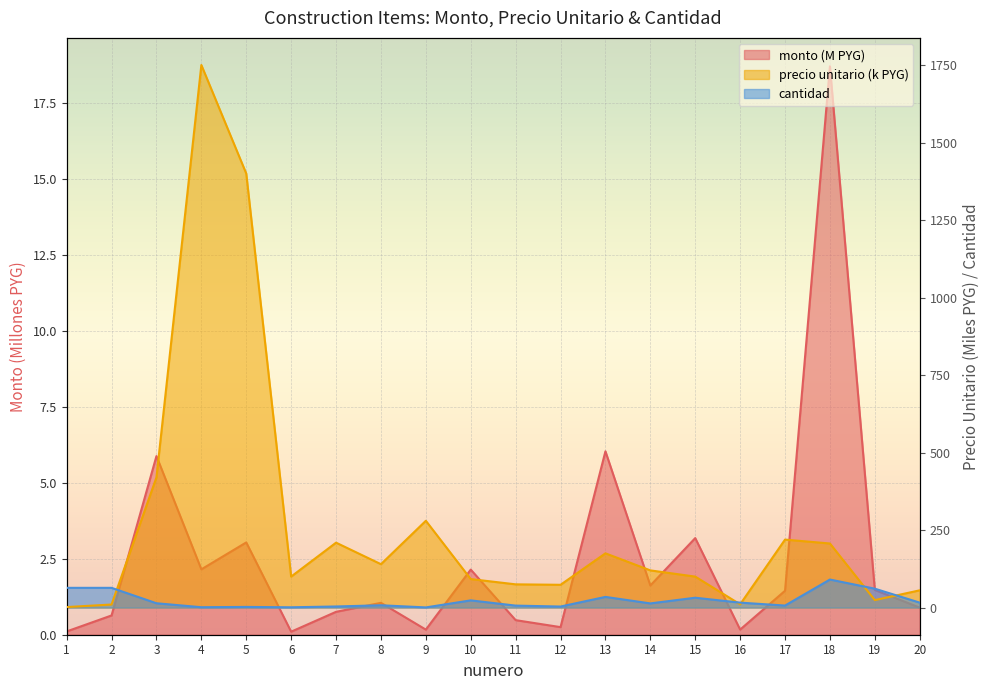

Rank the series by their maximum value, from highest to lowest.

precio_unitario_estimado, cantidad, monto